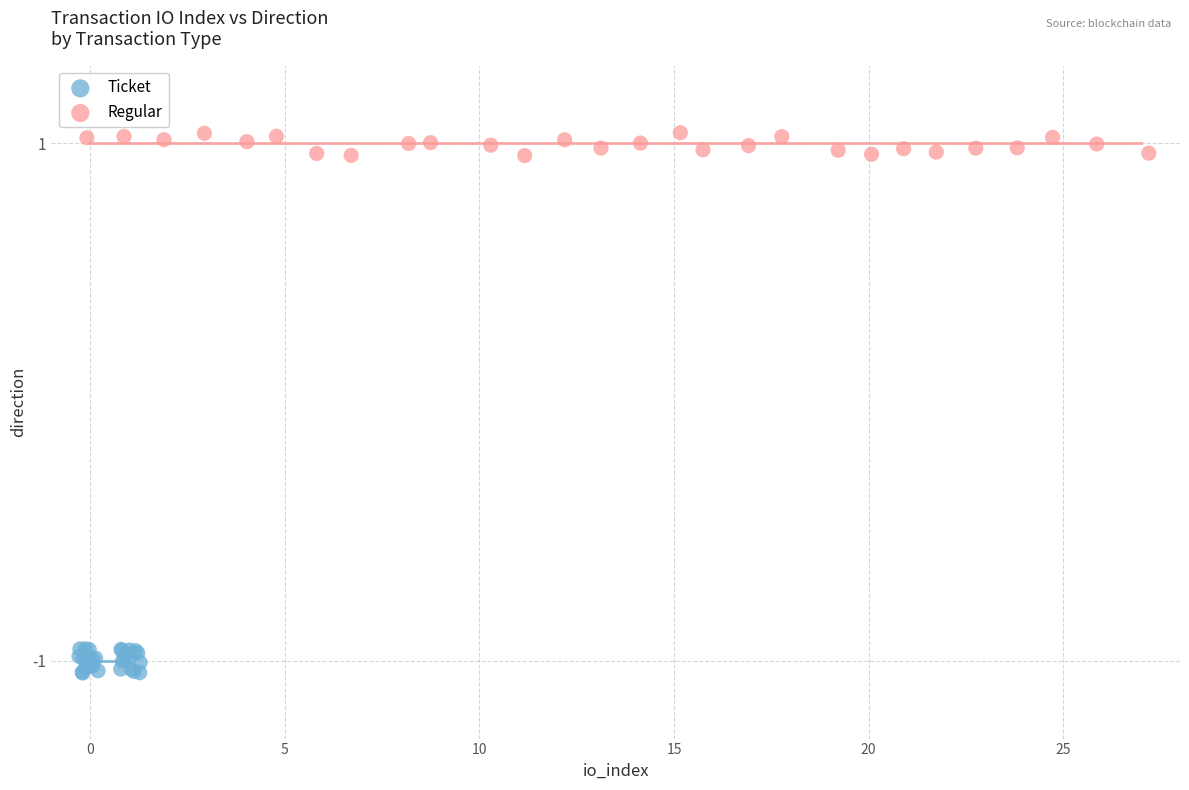

Which series reaches the minimum Y coordinate?

Ticket